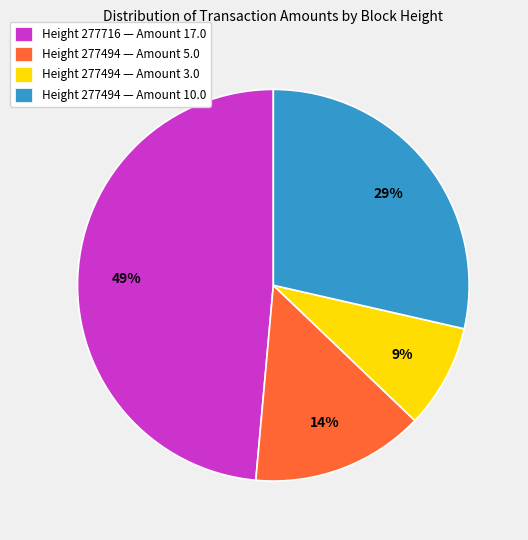

To the nearest percent, what is the average slice percentage?

25%